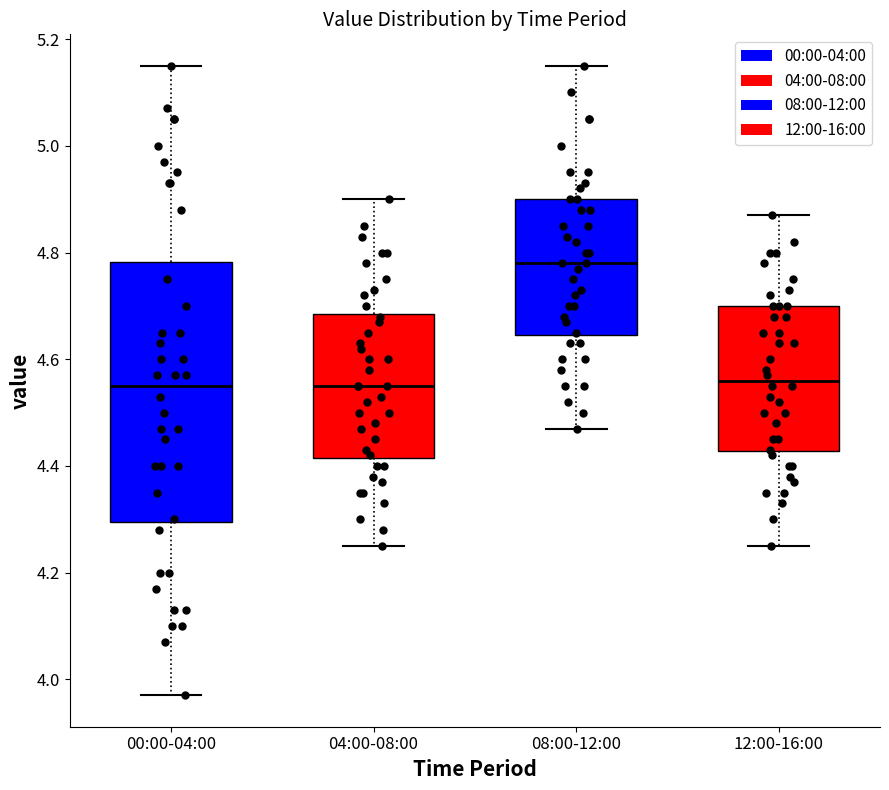

Where does the lower whisker of the box for 08:00-12:00 end on the y-axis? The values are not printed on the chart, so give them approximately, as read against the axis.

4.48